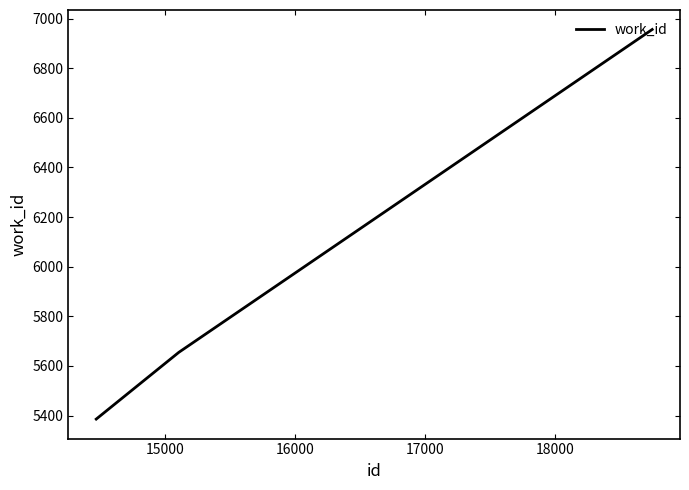

What is the difference between the maximum and minimum values?

1570